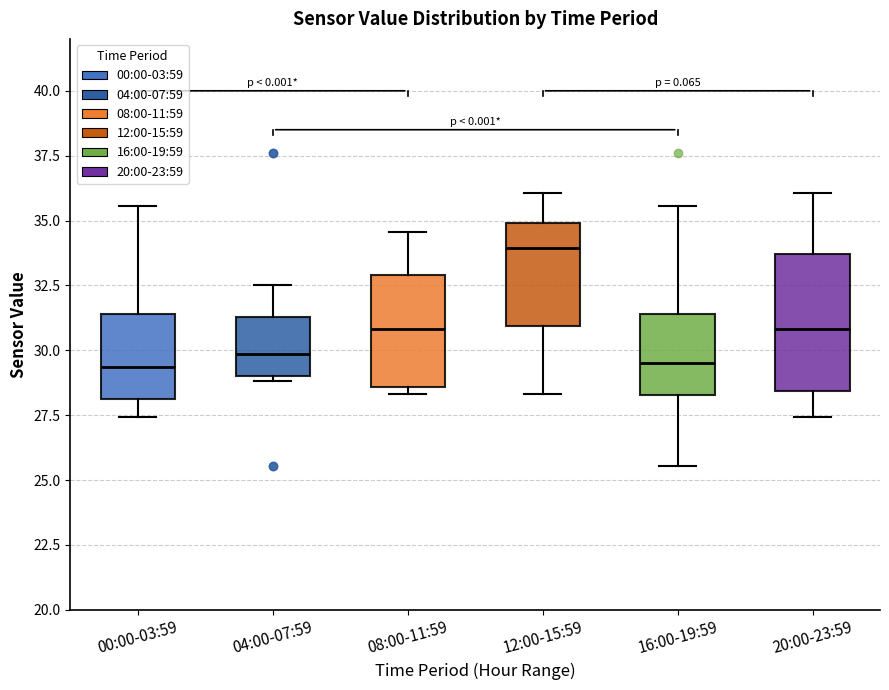

Reading left to right, transcribe this box plot: for each box, give where its median line is, the range the box spans, and where its two whiskers end, as read against the y-axis. The values are not printed on the chart, so give them approximately, as read against the axis.

00:00-03:59: median 29.5, box 28.0 to 31.5, whiskers 27.5 to 35.5
04:00-07:59: median 30.0, box 29.0 to 31.5, whiskers 29.0 (just below the box's lower edge) to 32.5
08:00-11:59: median 31.0, box 28.5 to 33.0, whiskers 28.5 (just below the box's lower edge) to 34.5
12:00-15:59: median 34.0, box 31.0 to 35.0, whiskers 28.5 to 36.0
16:00-19:59: median 29.5, box 28.5 to 31.5, whiskers 25.5 to 35.5
20:00-23:59: median 31.0, box 28.5 to 33.5, whiskers 27.5 to 36.0